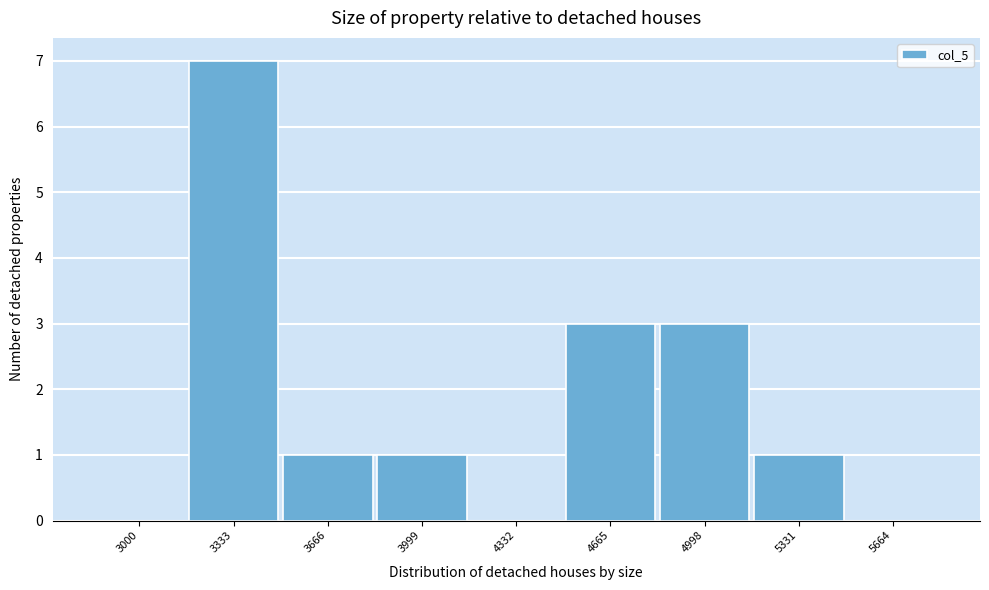

Reading right to left, list all the values displayed in this chart.

5664=0	5331=1	4998=3	4665=3	4332=0	3999=1	3666=1	3333=7	3000=0